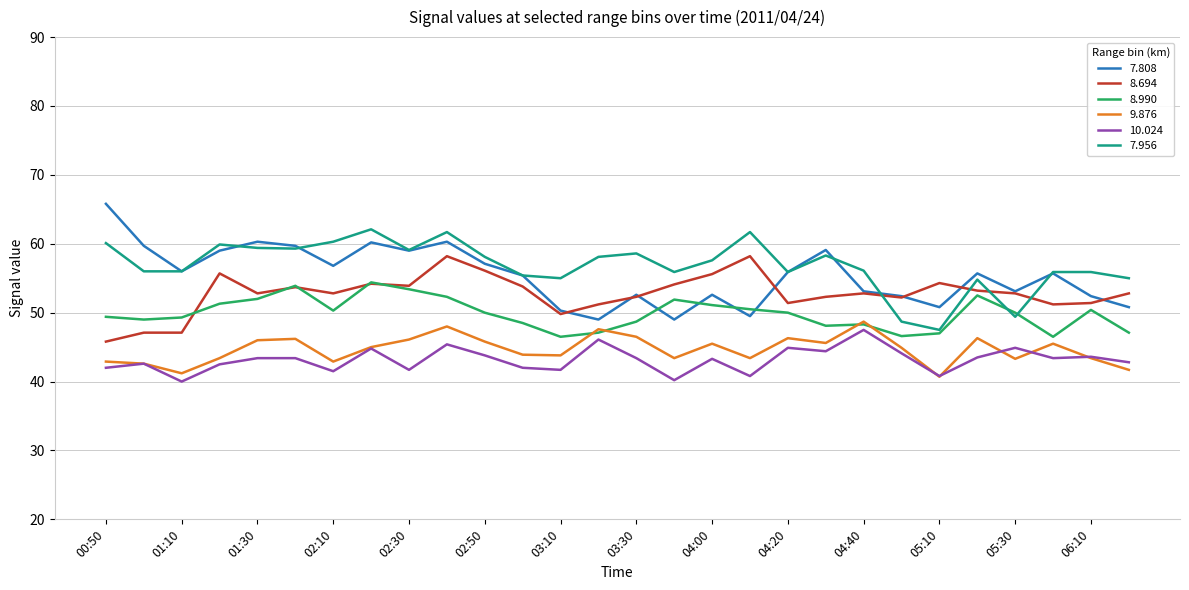

What is the lowest value of the 8.694 series?

45.8